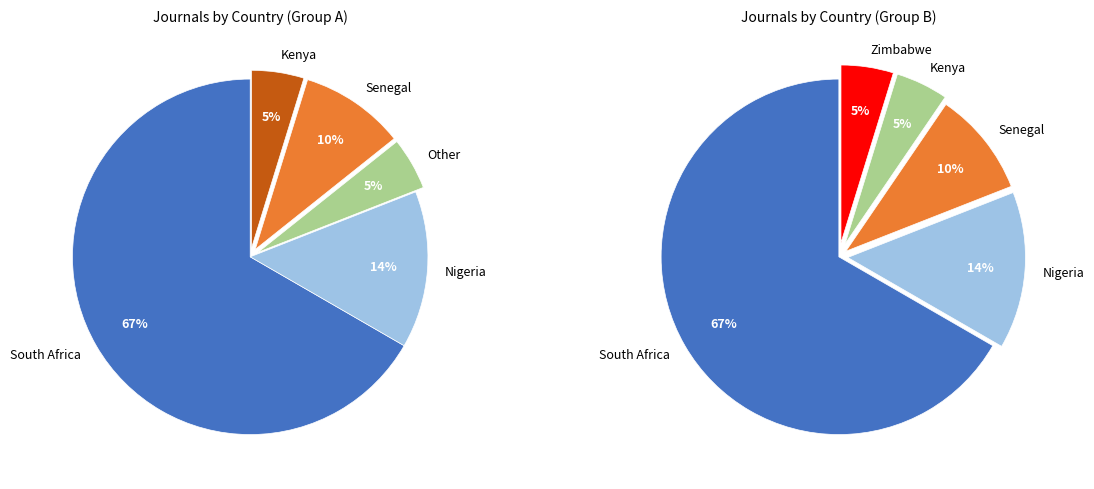

How many segments does this pie chart have?

5